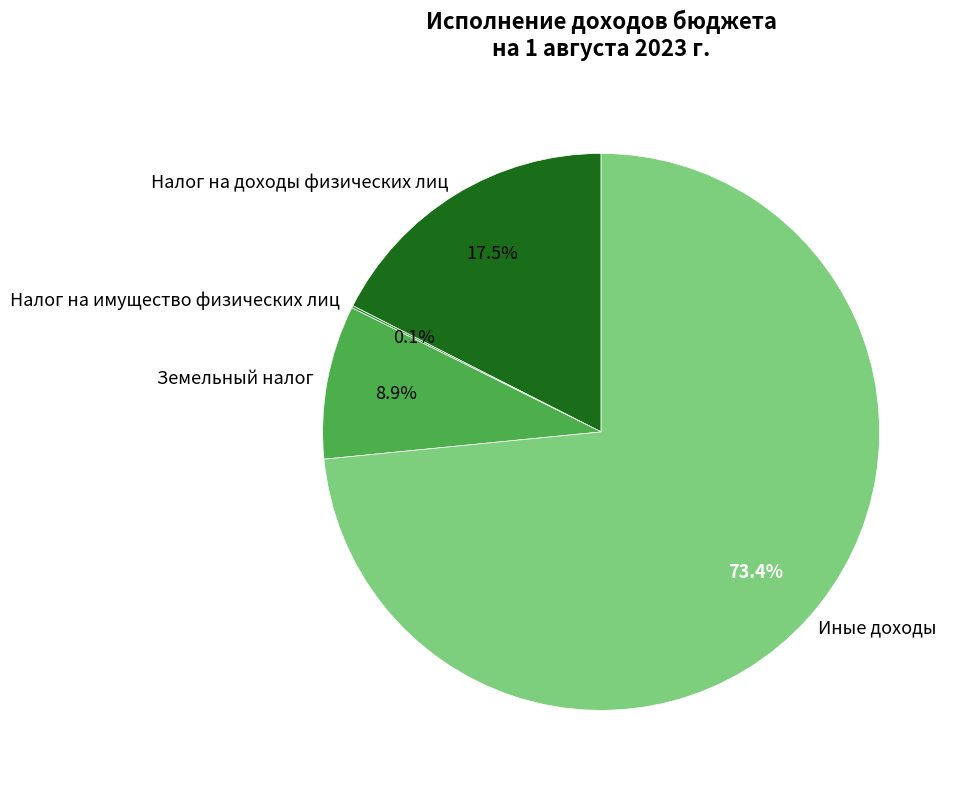

Combined, what portion of the pie is Земельный налог and Налог на доходы физических лиц?

26.4%